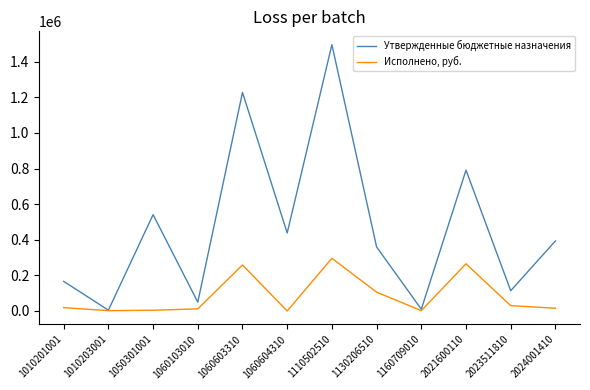

At which category is the sum across all series the highest?

1110502510